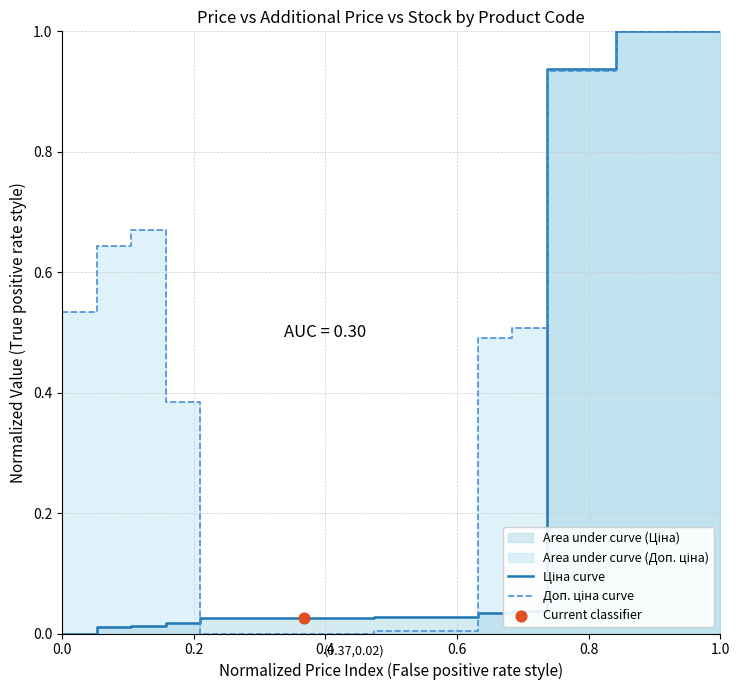

Which series has the largest total across all categories?

Доп. ціна curve